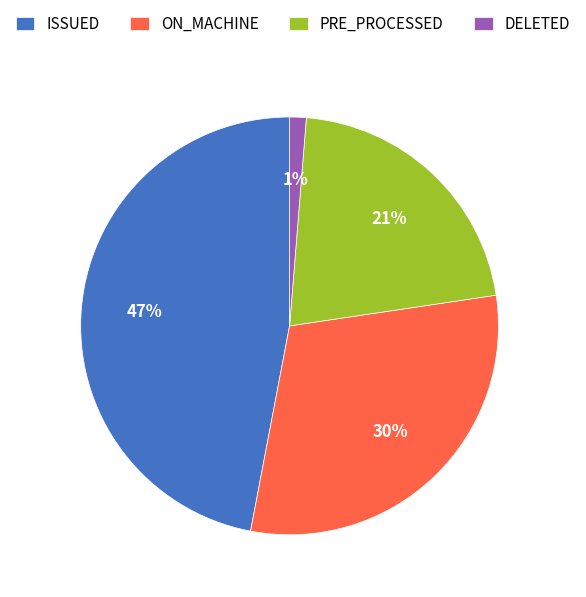

Is the sum of DELETED and PRE_PROCESSED greater than half?

No